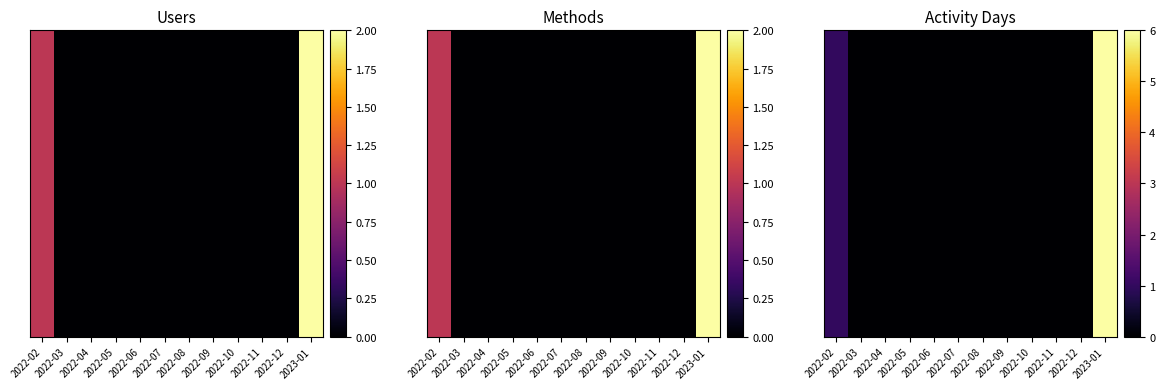

Between 2022-09 and 2022-06, which is larger?

2022-09